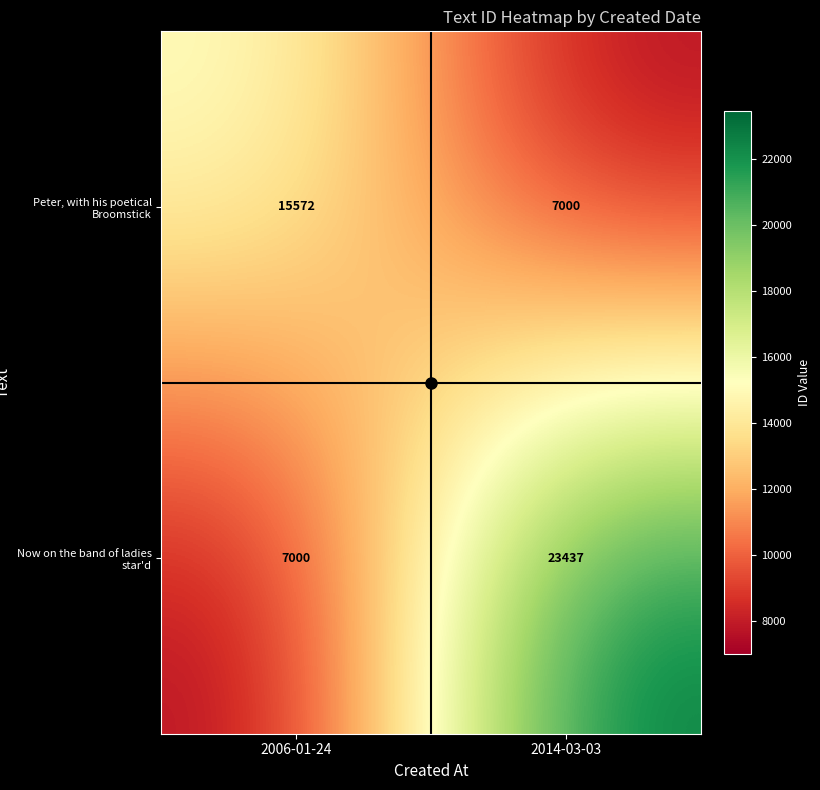

Rank the series by their maximum value, from lowest to highest.

Peter, with his poetical Broomstick, Now on the band of ladies star'd